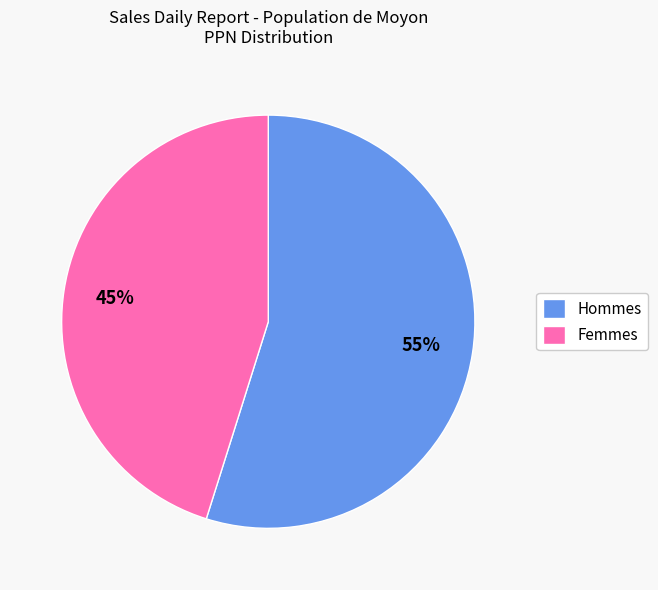

What is the ratio of the value at Femmes to the value at Hommes?

0.8